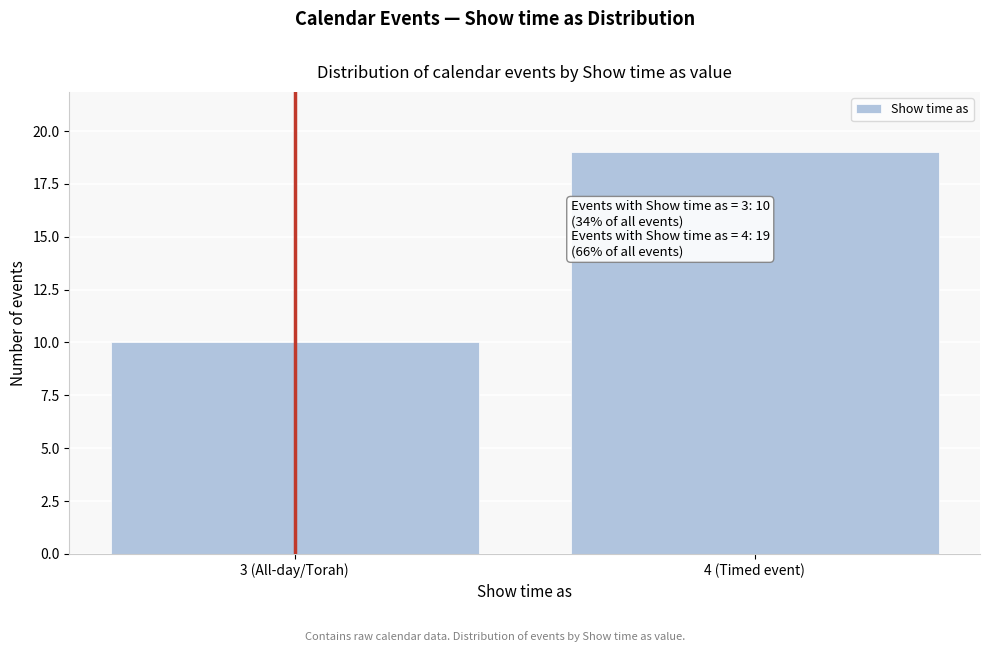

Reading left to right, transcribe all the data shown in this chart.

10	19